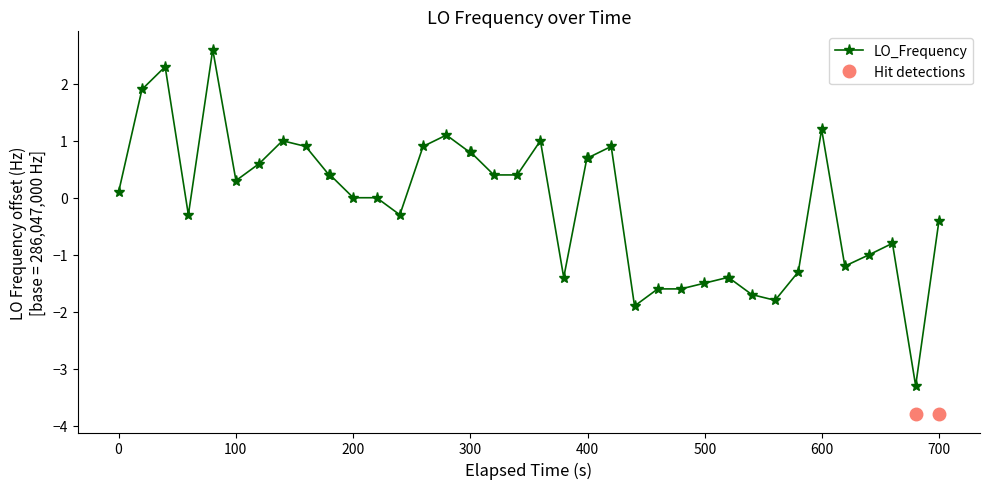

True or false: LO_Frequency has more than 2 points higher than both neighbors.

True